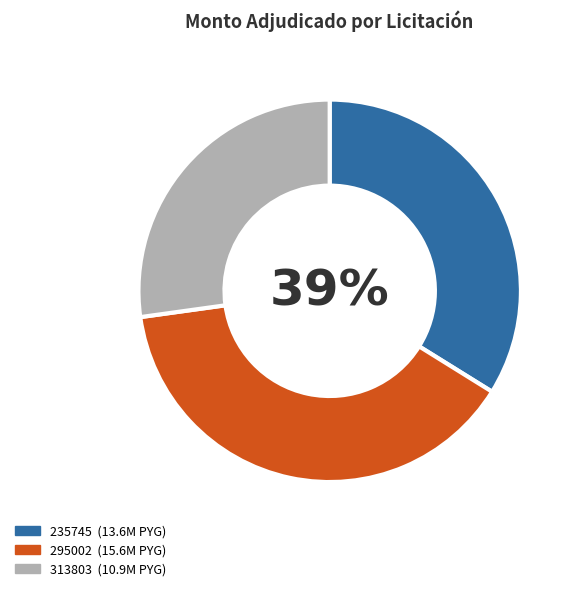

Is there a majority slice in this chart?

No